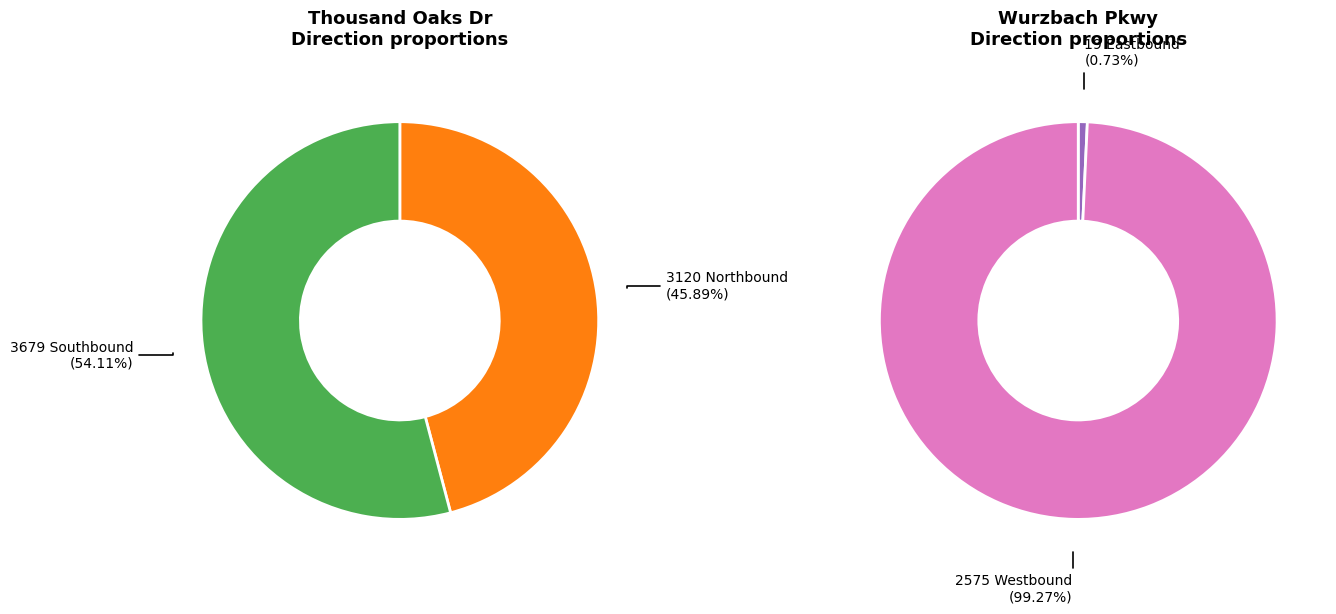

Is Eastbound the majority of the pie?

No